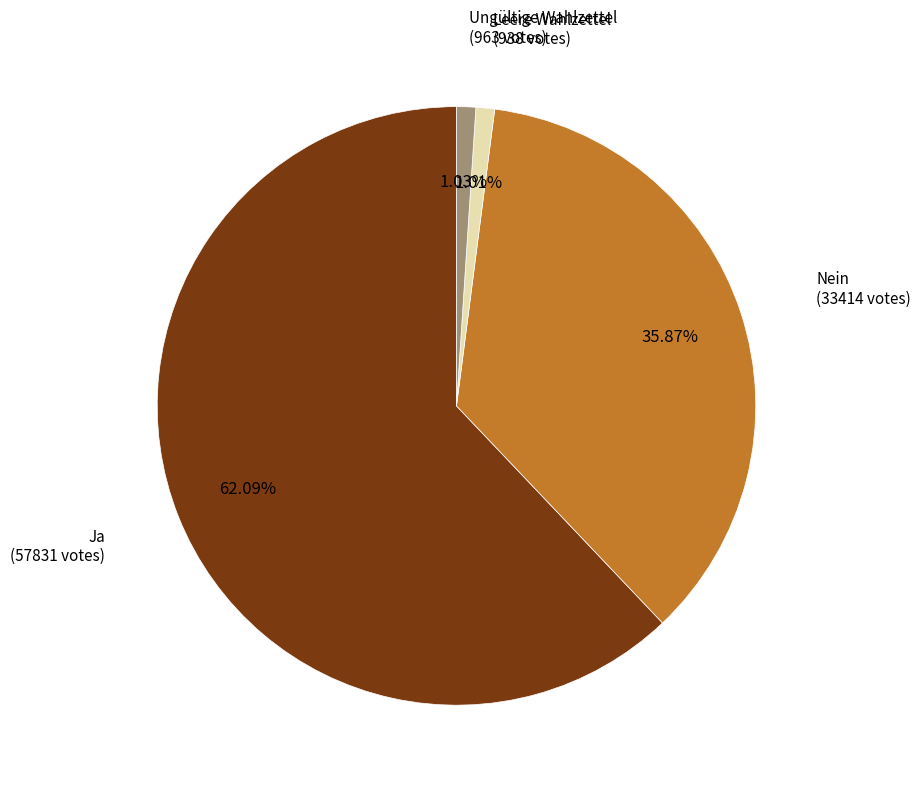

Is there any slice that represents more than half of the pie?

Yes